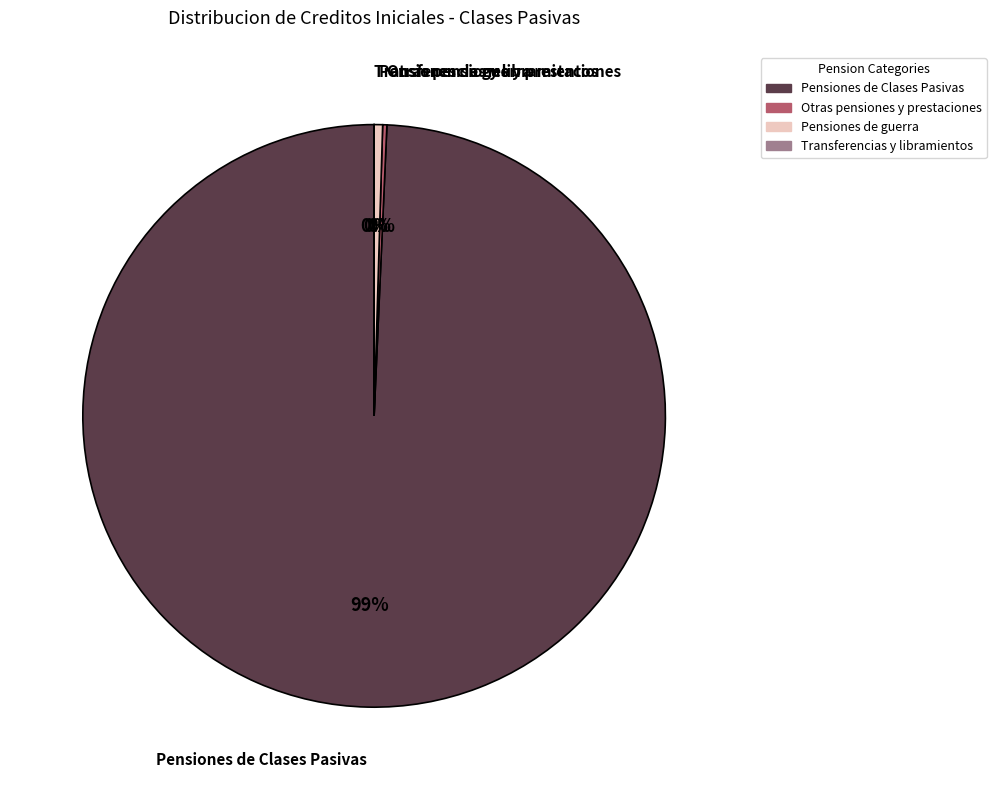

Which slice represents more than half of the pie?

Pensiones de Clases Pasivas